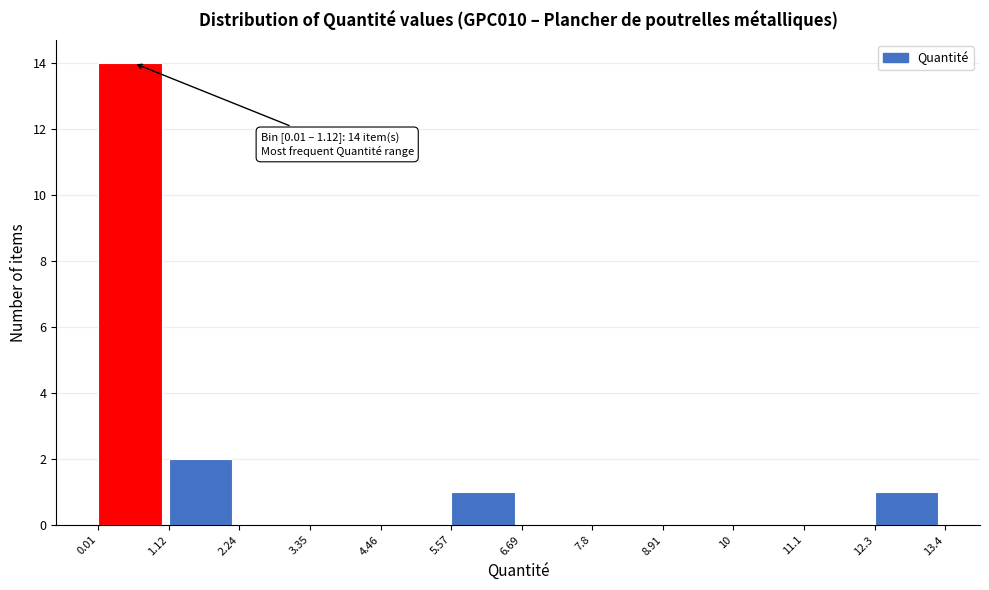

Which range on the x-axis has the tallest bar?

0.01 to 1.12